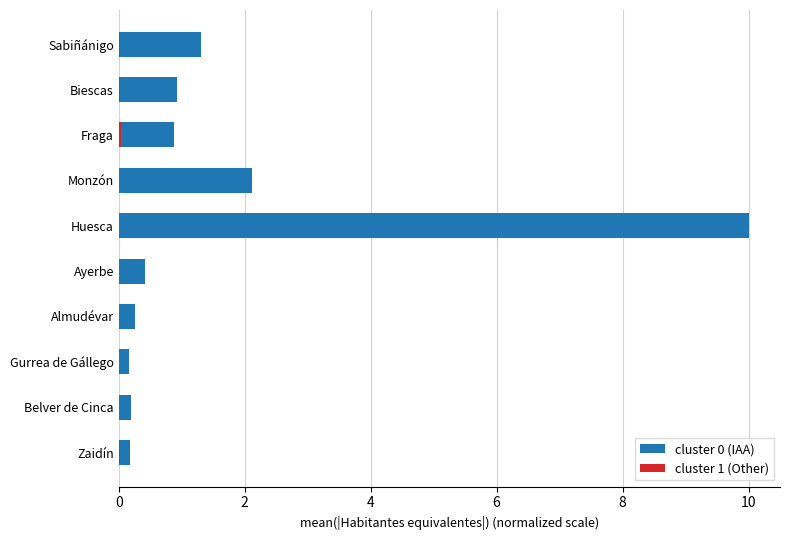

Which series changed the most between Huesca and Belver de Cinca?

IAA (primary)